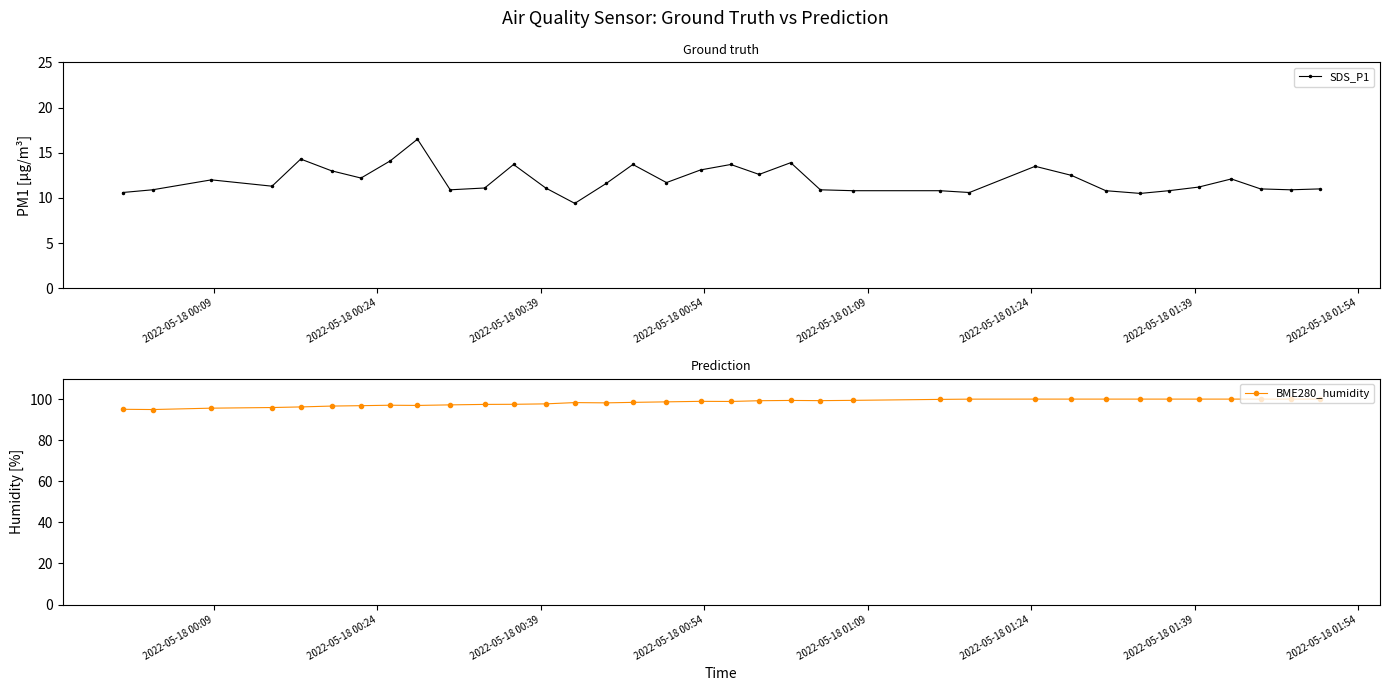

True or false: SDS_P1 has more than 0 interior local peaks.

True